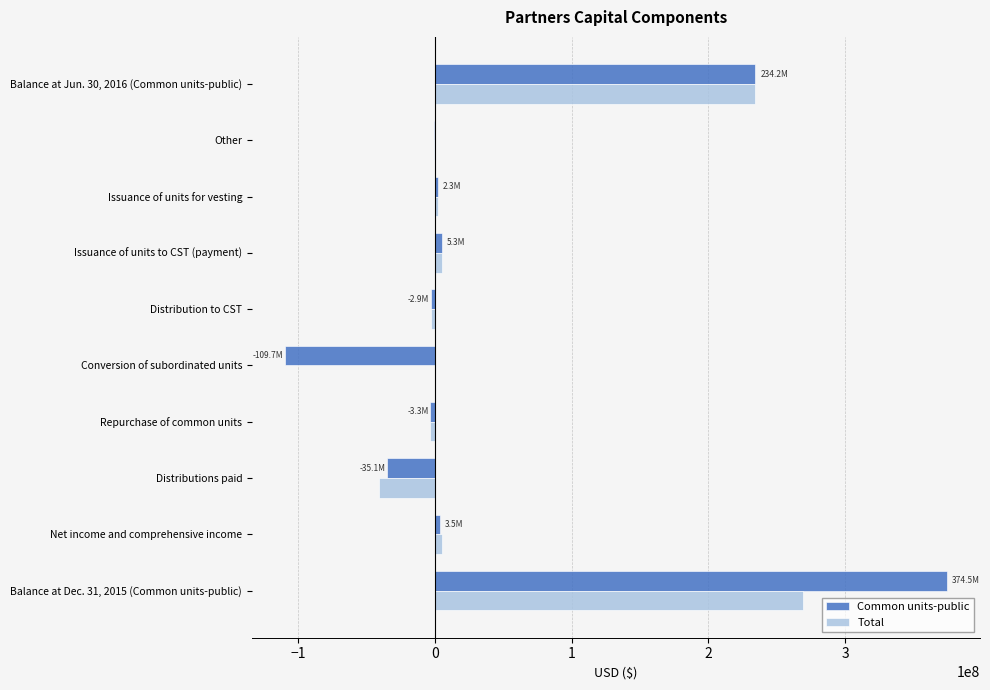

At which category is the sum across all series the highest?

Balance at Dec. 31, 2015 (Common units-public)